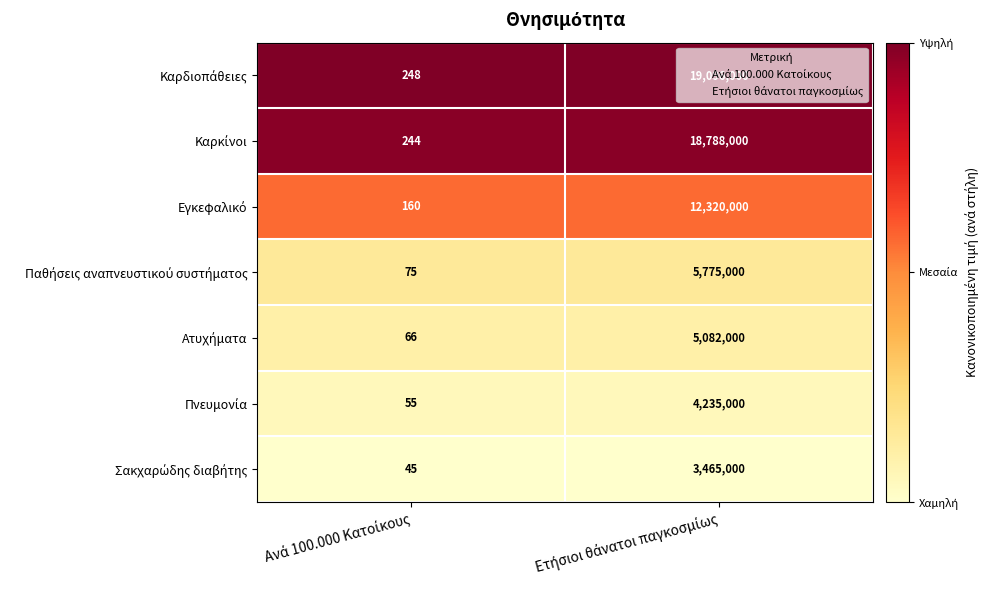

What is the minimum value shown in the chart?

45